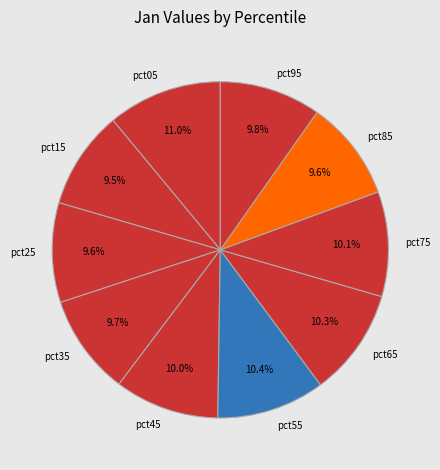

Is it true that pct35 is 10% of the pie?

True